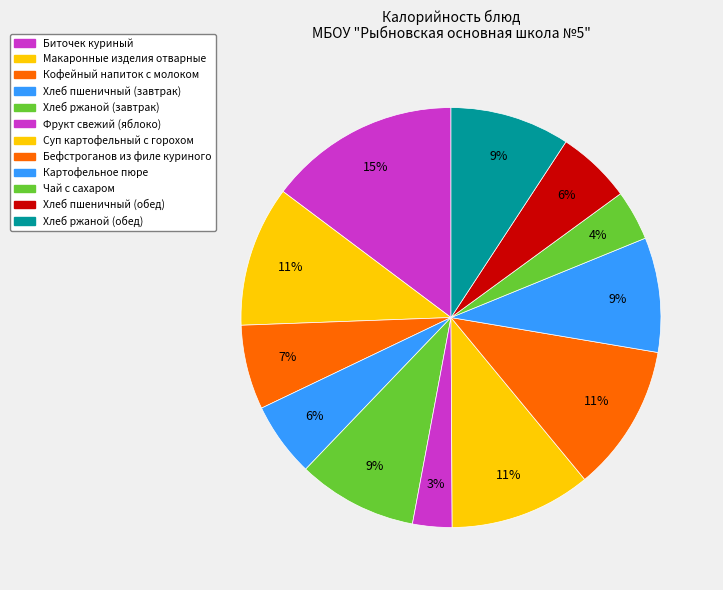

Is there any slice that represents more than half of the pie?

No